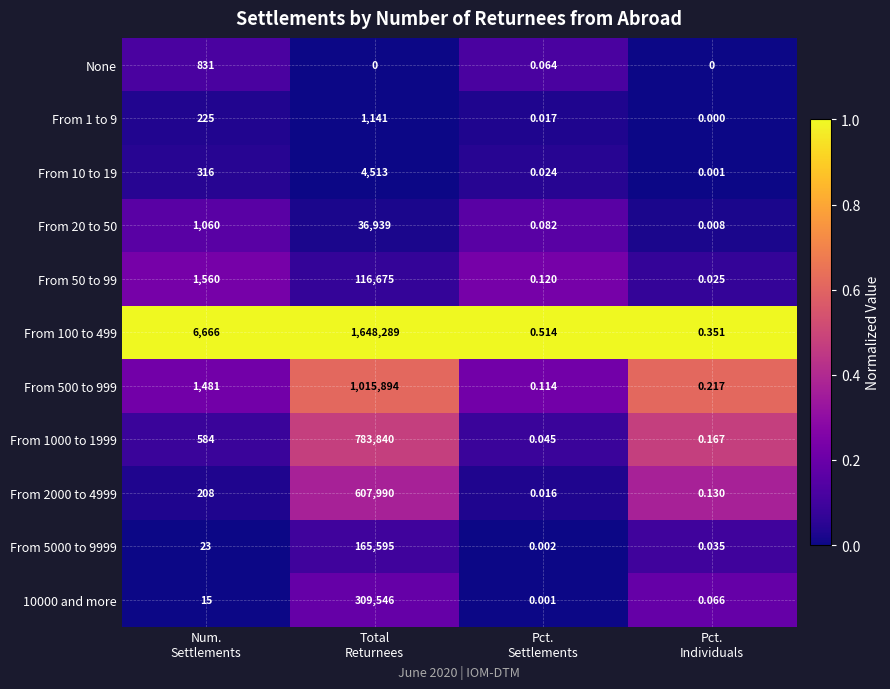

Between Total
Returnees and Pct.
Settlements, which series saw the biggest shift?

From 100 to 499